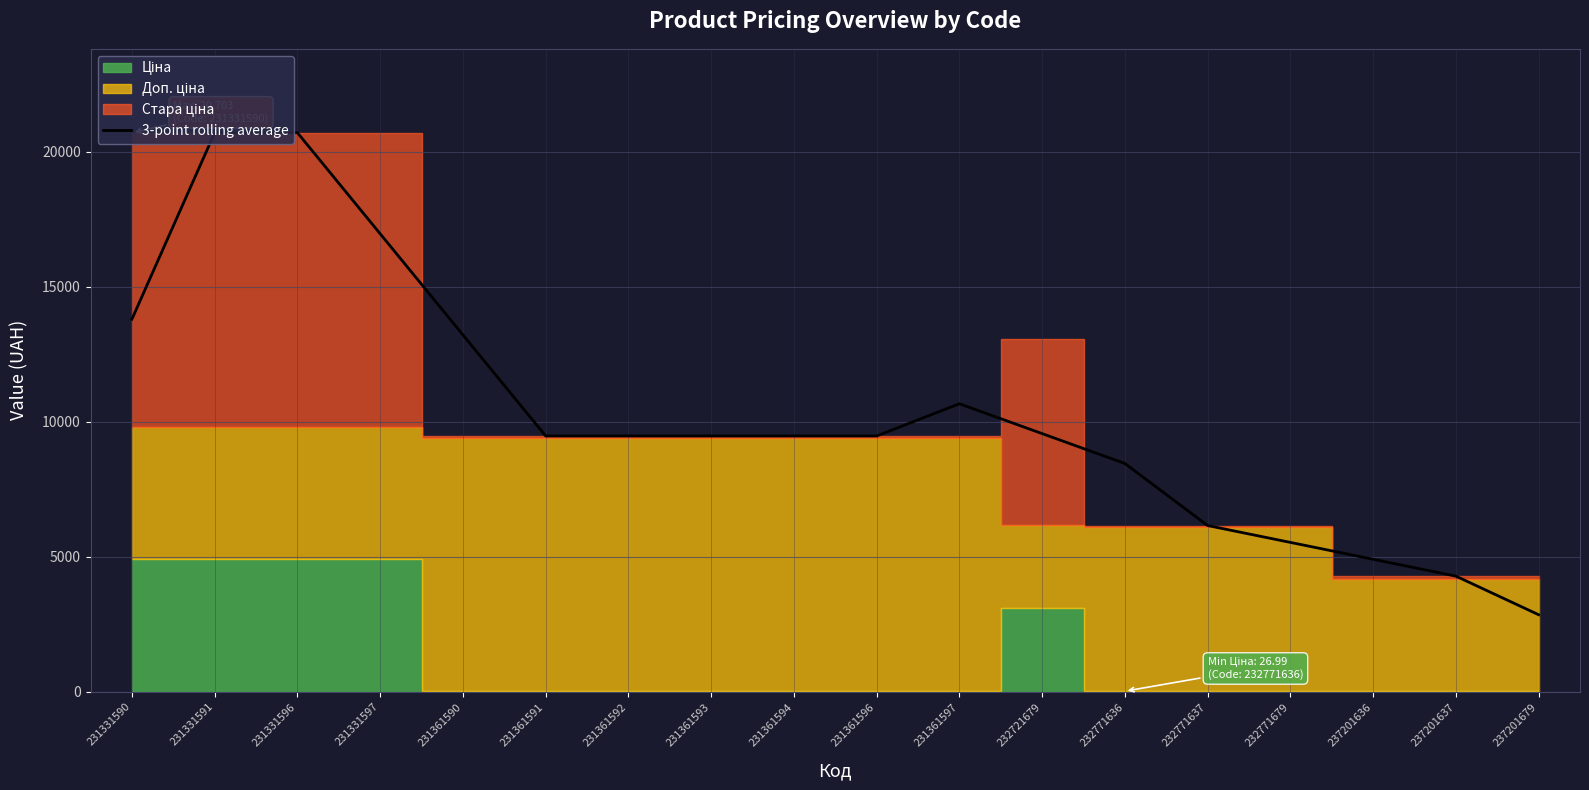

How many interior local peaks (higher than both neighbors) does the data have?

1